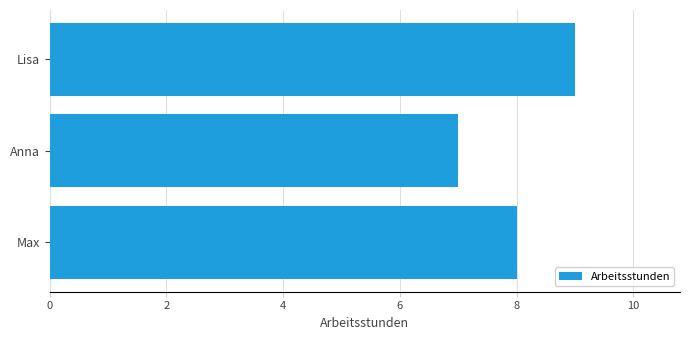

How many distinct data groups are displayed?

1